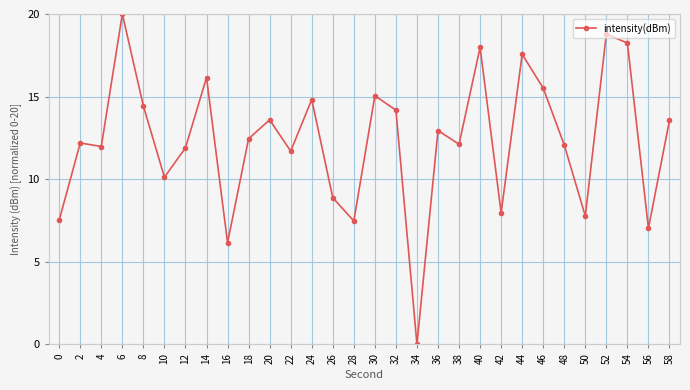

At which label does the data first exceed 12?

2